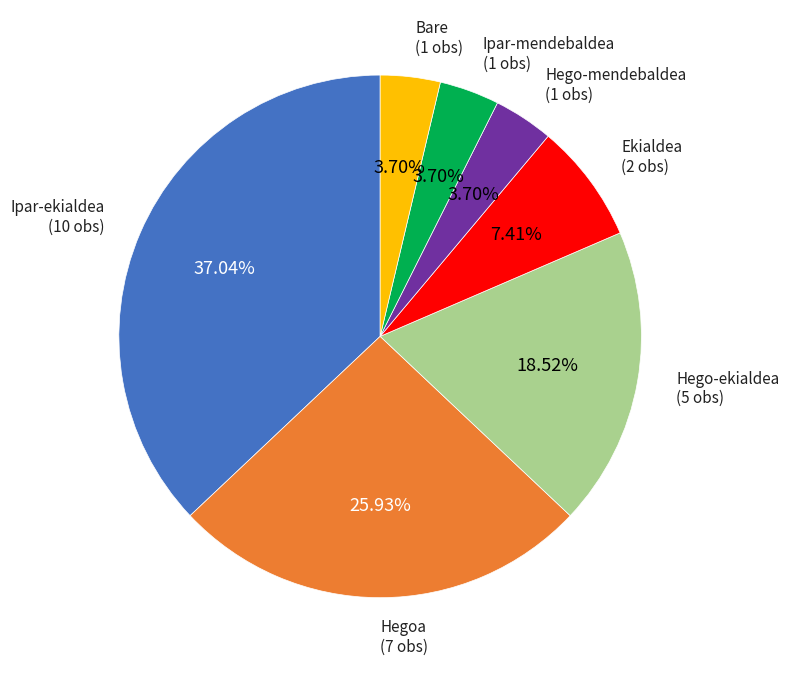

To the nearest percent, what is the average slice percentage?

14%